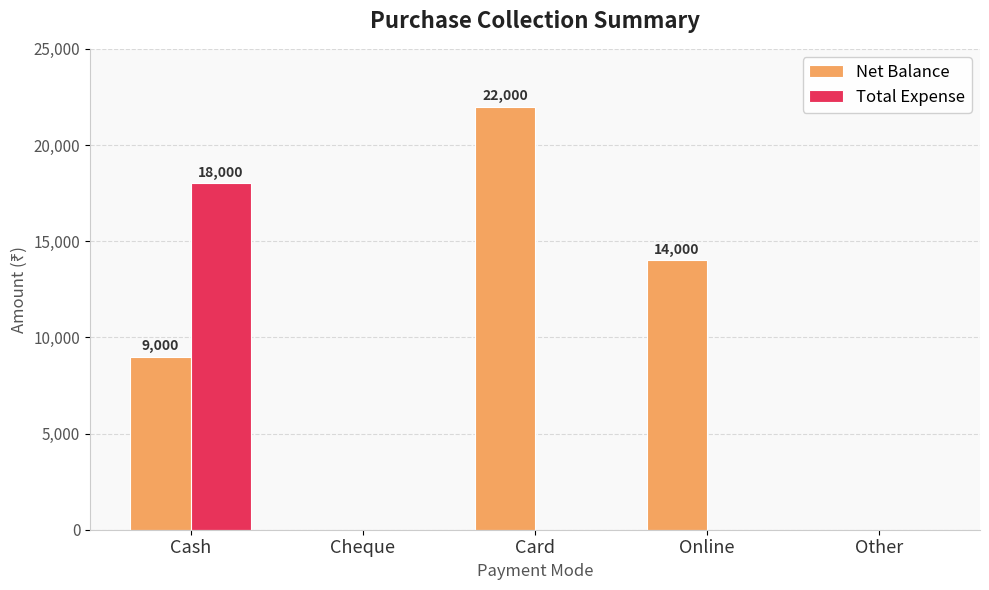

Are the bars horizontal?

No